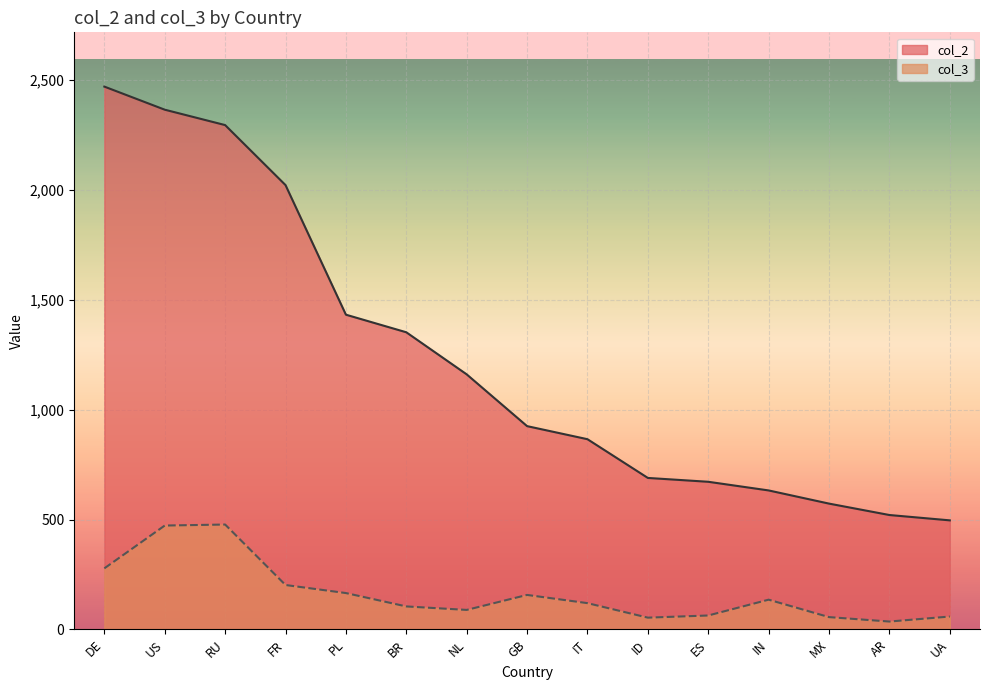

At which label does col_2 reach its minimum?

UA